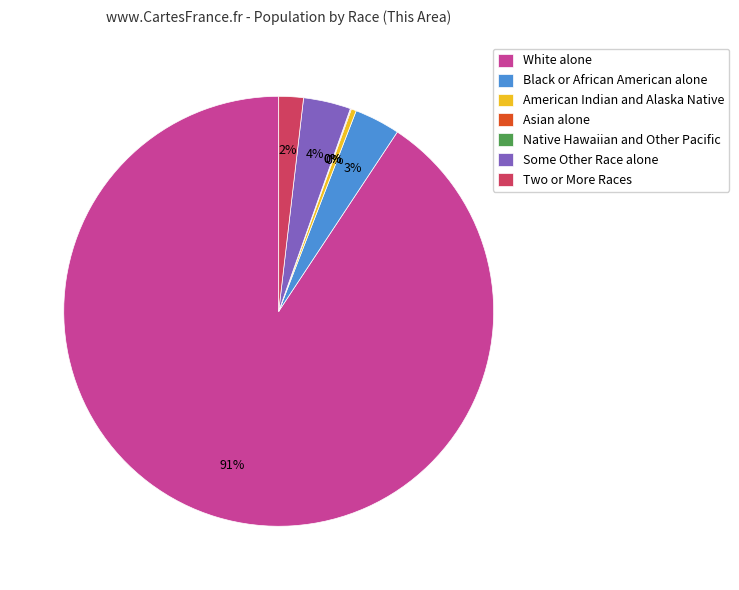

Is White alone the majority of the pie?

Yes